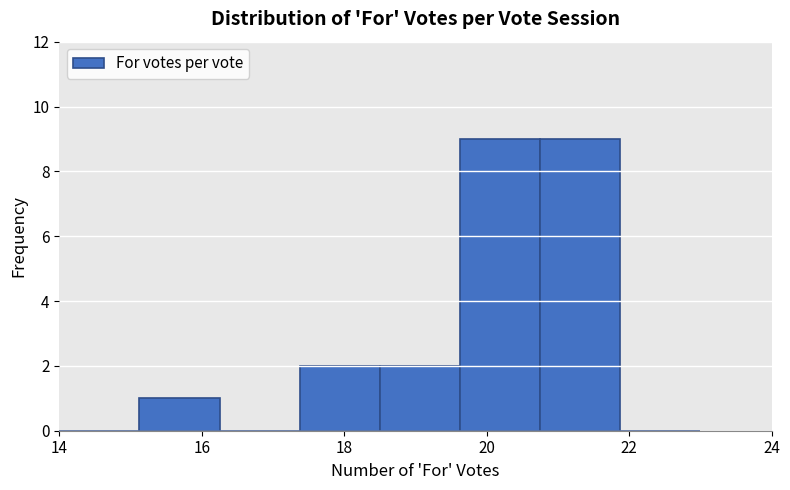

Reading left to right, transcribe this chart: for each bar, give the range it covers on the x-axis and its height. Neither the bar edges nor the heights are printed on the chart, so give them approximately, as read against the axes.

14.0 to 15.2: 0
15.2 to 16.2: 1
16.2 to 17.4: 0
17.4 to 18.6: 2
18.6 to 19.6: 2
19.6 to 20.8: 9
20.8 to 21.8: 9
21.8 to 23.0: 0